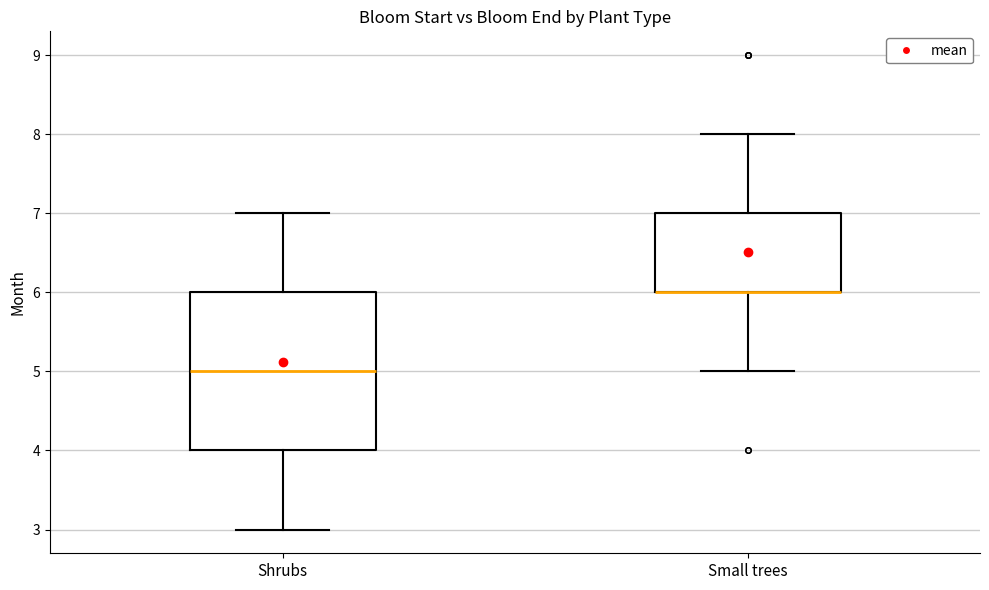

Where is the lower edge of the box for Small trees on the y-axis? The values are not printed on the chart, so give them approximately, as read against the axis.

6